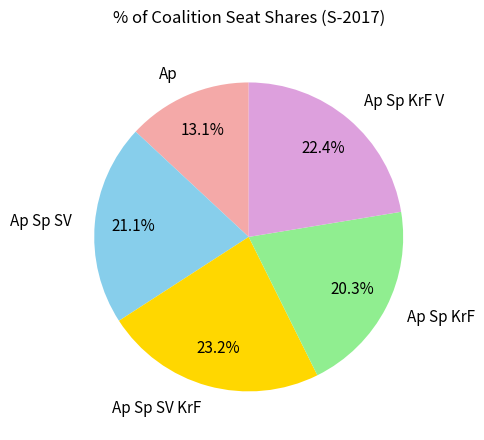

The Ap Sp KrF slice represents 20% of the pie. True or false?

True